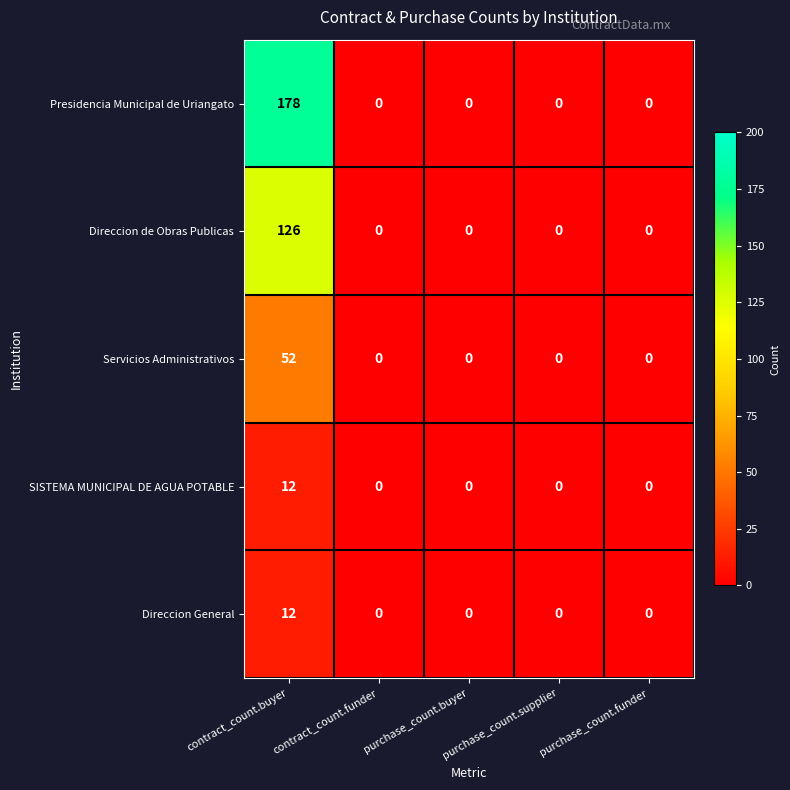

What is the difference between the maximum and second lowest values in the Presidencia Municipal de Uriangato series?

178